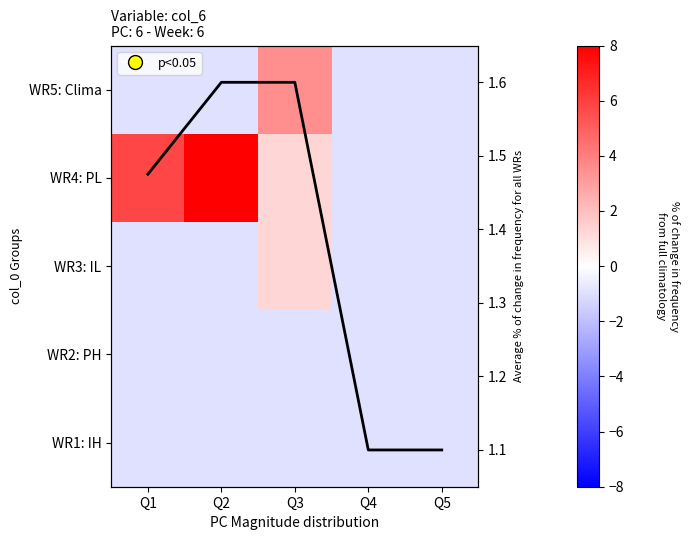

What is the minimum value shown in the chart?

-1.0